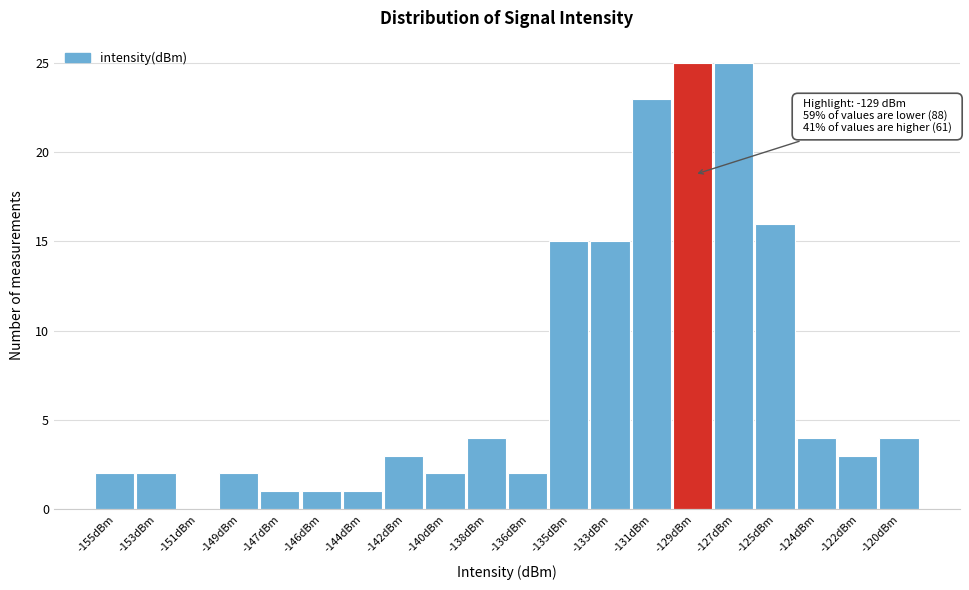

Reading right to left, what are all the values shown in this chart?

-120dBm=4	-122dBm=3	-124dBm=4	-125dBm=16	-127dBm=25	-129dBm=25	-131dBm=23	-133dBm=15	-135dBm=15	-136dBm=2	-138dBm=4	-140dBm=2	-142dBm=3	-144dBm=1	-146dBm=1	-147dBm=1	-149dBm=2	-151dBm=0	-153dBm=2	-155dBm=2